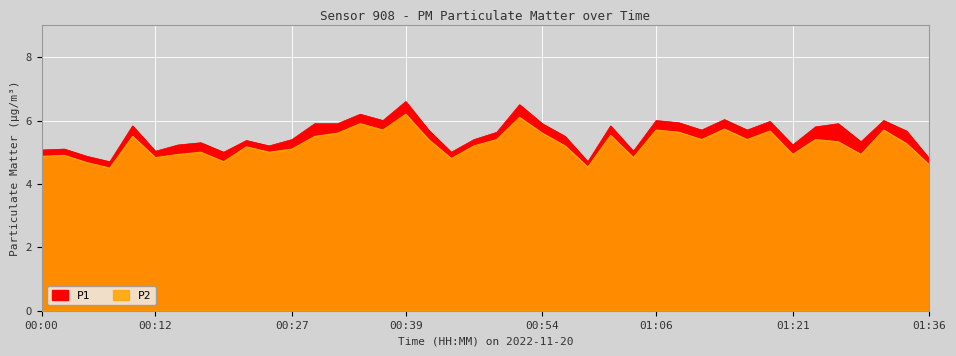

Which has a higher value, 00:05 or 00:27?

00:27